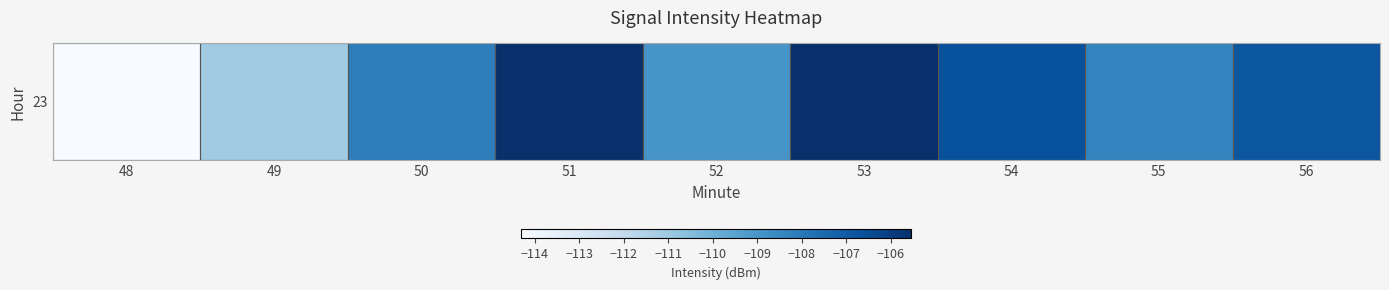

How many values exceed -108?

4